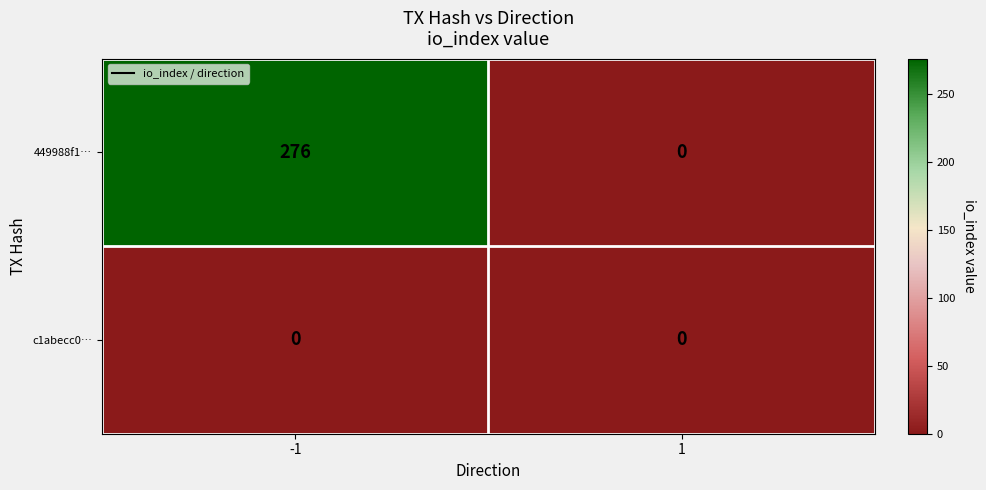

Reading left to right, extract all data points from this chart.

449988f1…: 276	0
c1abecc0…: 0	0